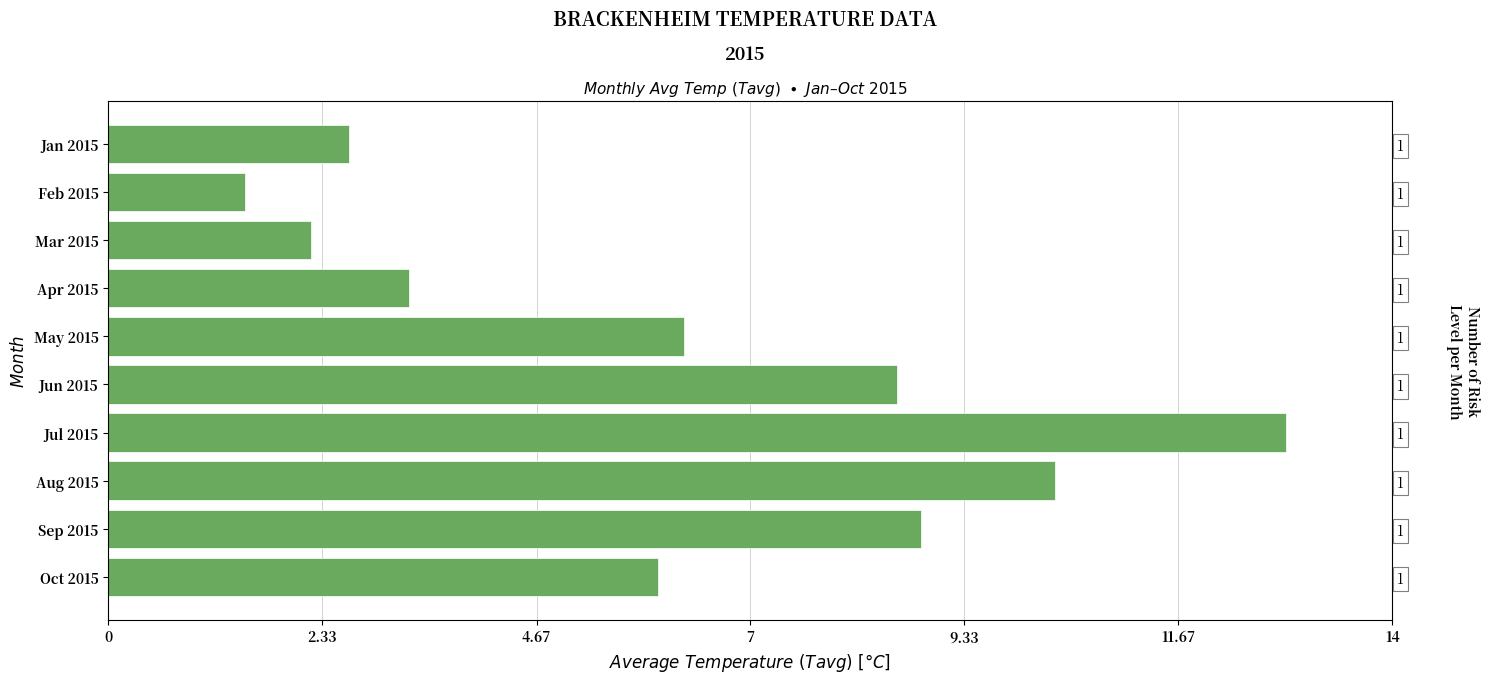

What is the average value?

6.3